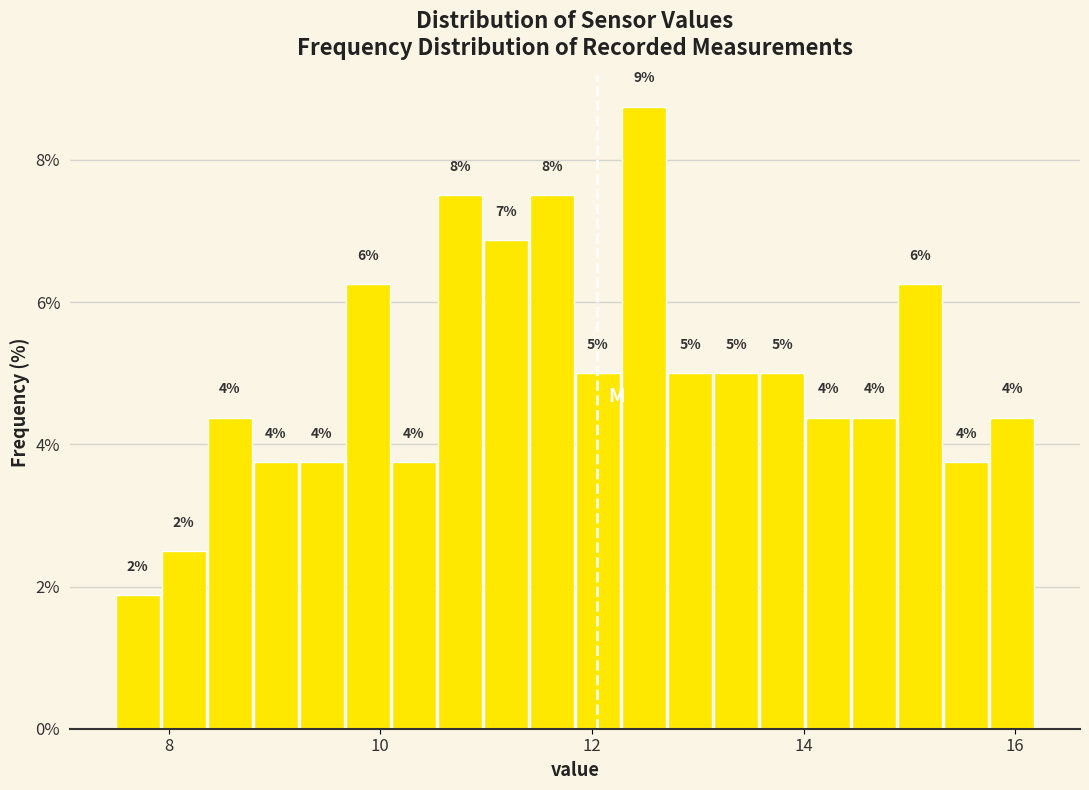

Read against the x-axis, roughly where is the centre of the tallest bar?

12.4